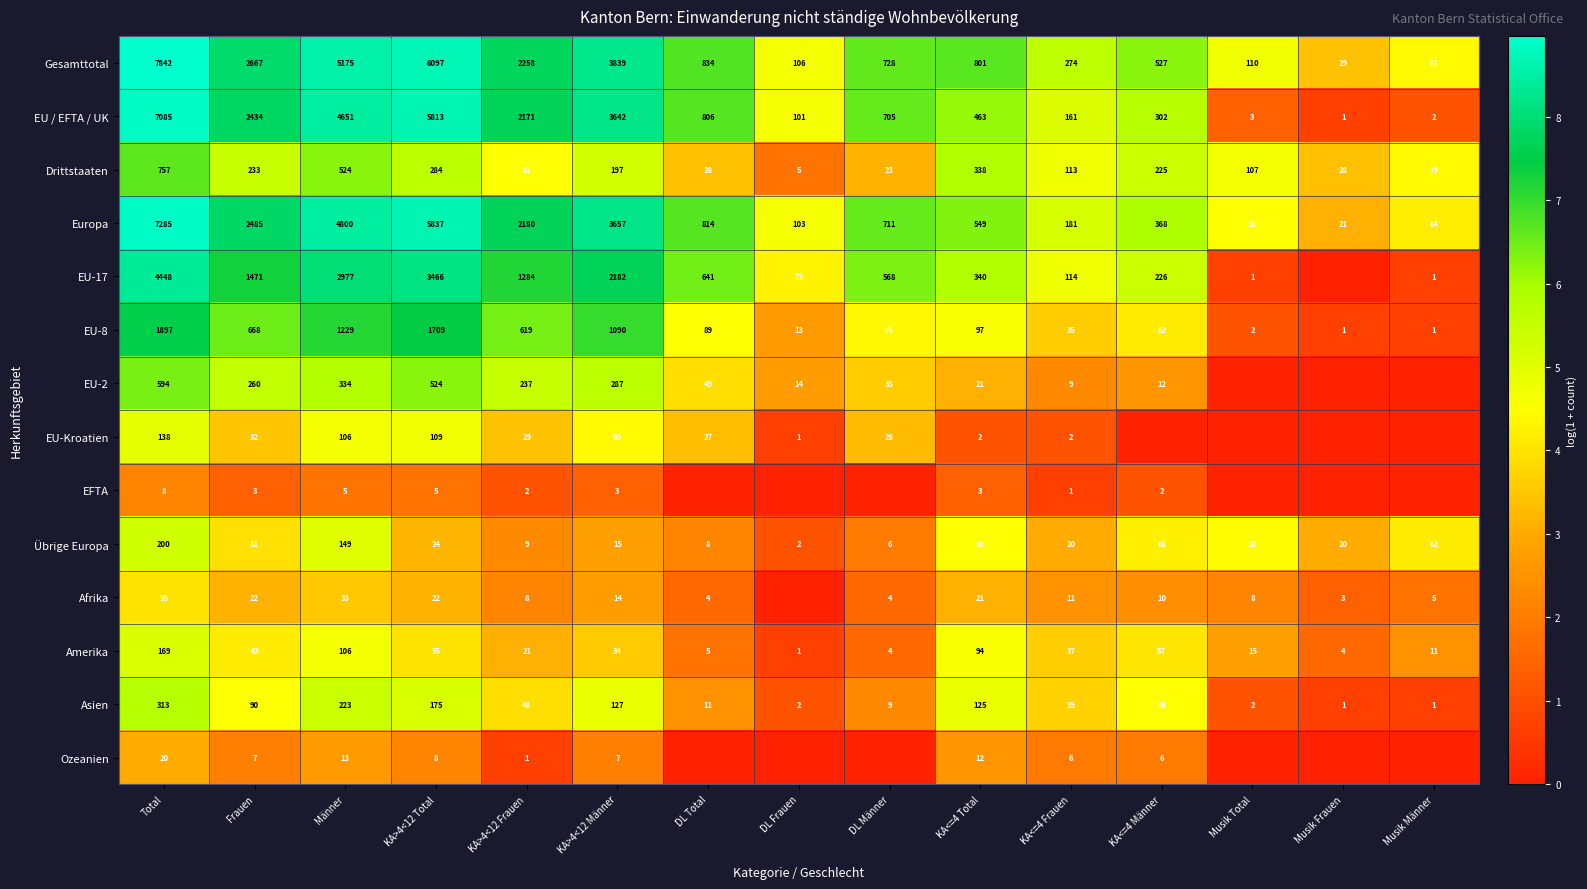

Between DL Frauen and KA>4<12 Total, which is larger?

KA>4<12 Total